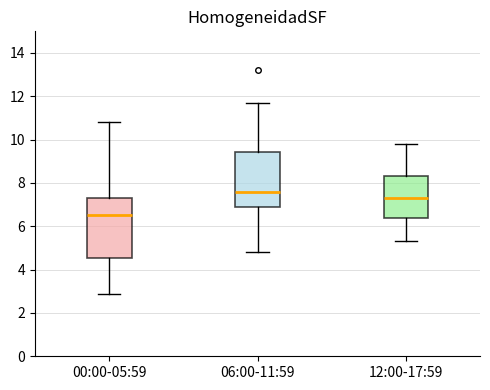

Reading left to right, transcribe this box plot: for each box, give where its median line is, the range the box spans, and where its two whiskers end, as read against the y-axis. The values are not printed on the chart, so give them approximately, as read against the axis.

00:00-05:59: median 6.6, box 4.6 to 7.4, whiskers 2.8 to 10.8
06:00-11:59: median 7.6, box 7.0 to 9.4, whiskers 4.8 to 11.6
12:00-17:59: median 7.4, box 6.4 to 8.4, whiskers 5.4 to 9.8